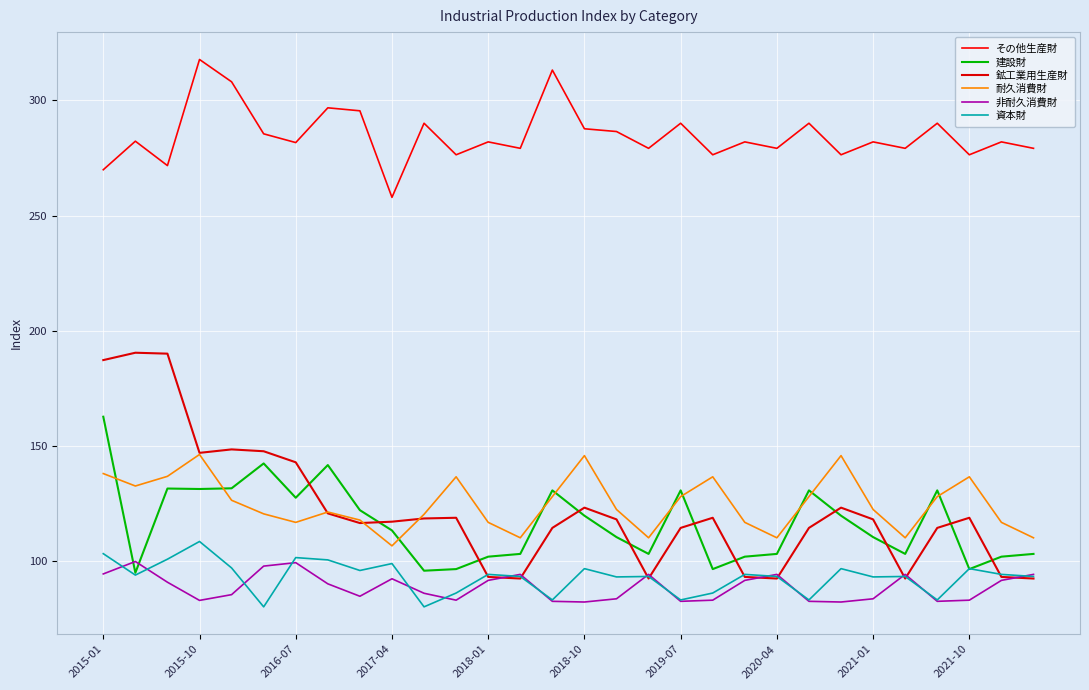

At which category is the sum across all series the highest?

2015-01